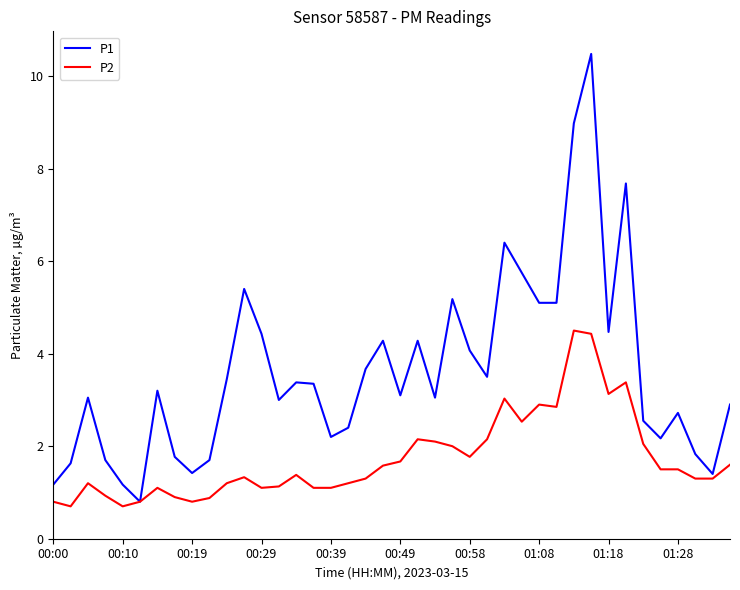

True or false: P1 has more than 0 points higher than both neighbors.

True